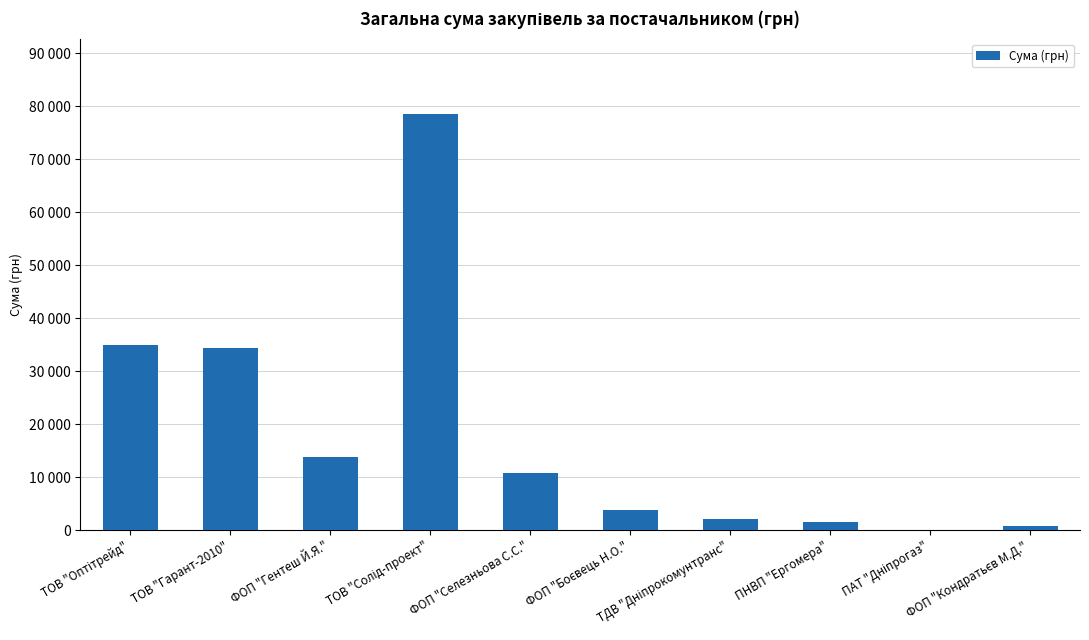

The value at ТОВ "Солід-проект" is 78600.0. True or false?

True